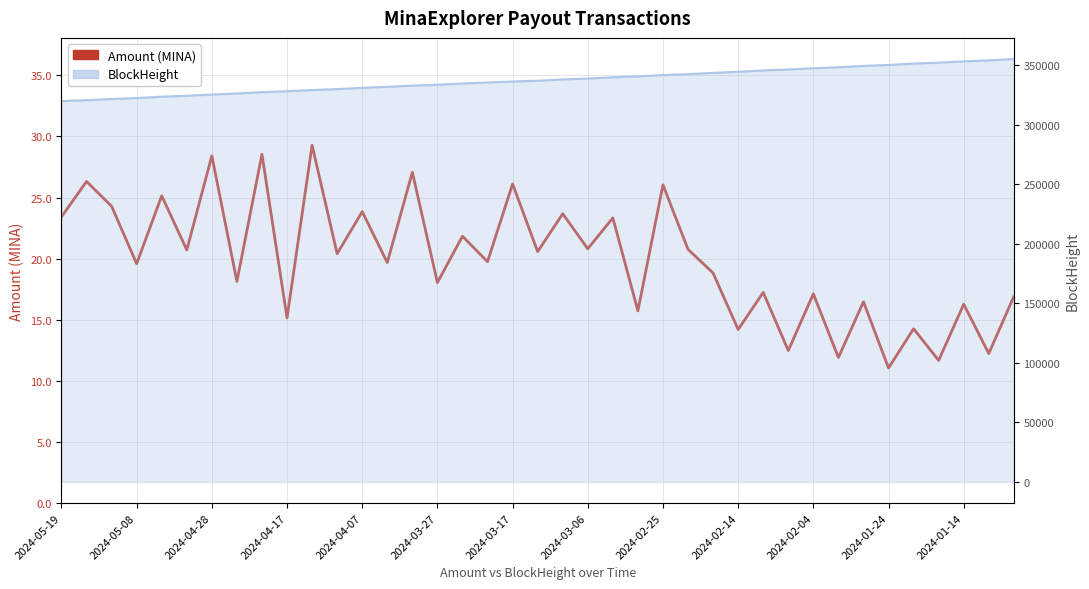

What is the spread (max minus min) of values at 32?

349572.5